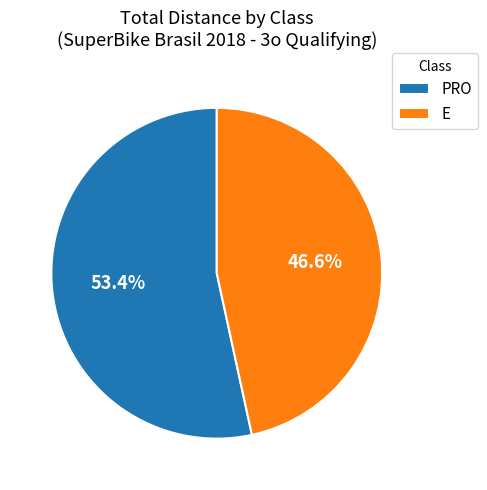

What is the total percentage of E and PRO?

100.0%